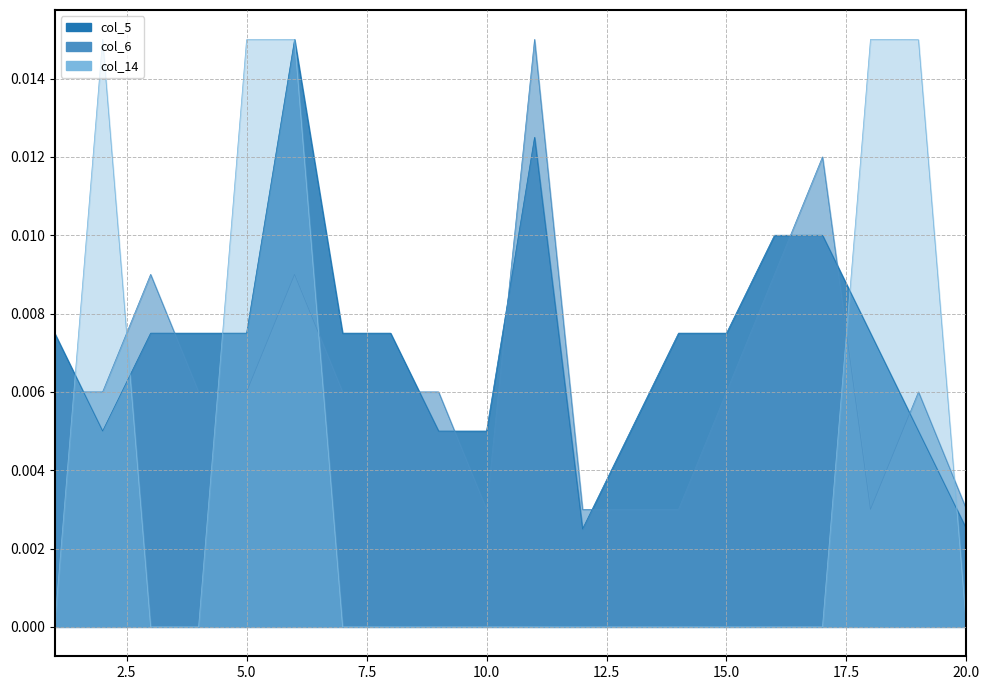

Between which two adjacent categories do col_5 and col_14 first intersect?

1 and 2